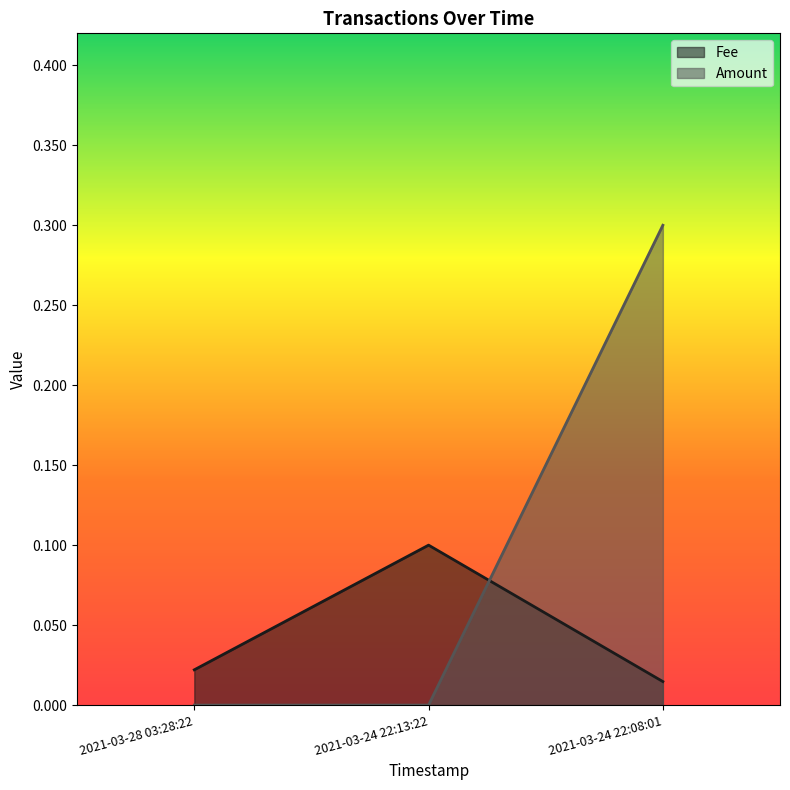

Reading left to right, transcribe all the data shown in this chart.

Fee: 0.0	0.1	0.0
Amount: 0.0	0.0	0.3